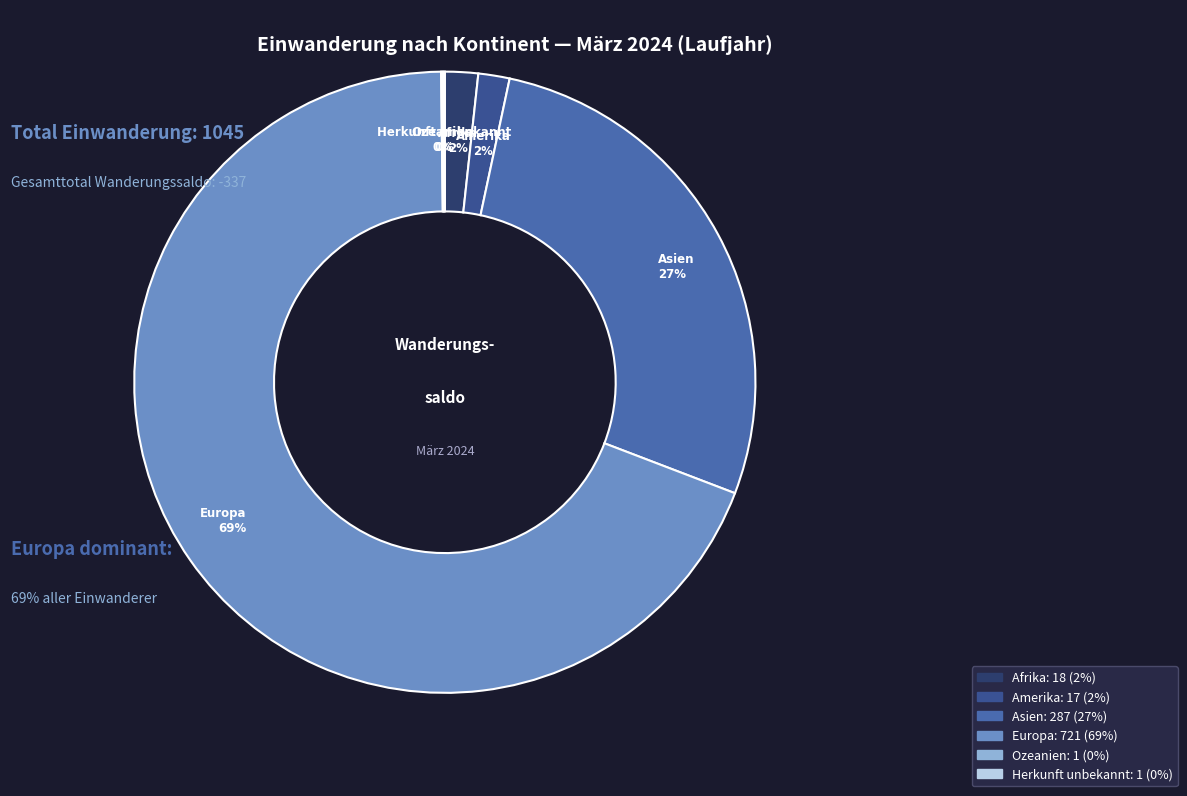

Which slice represents more than half of the pie?

Europa